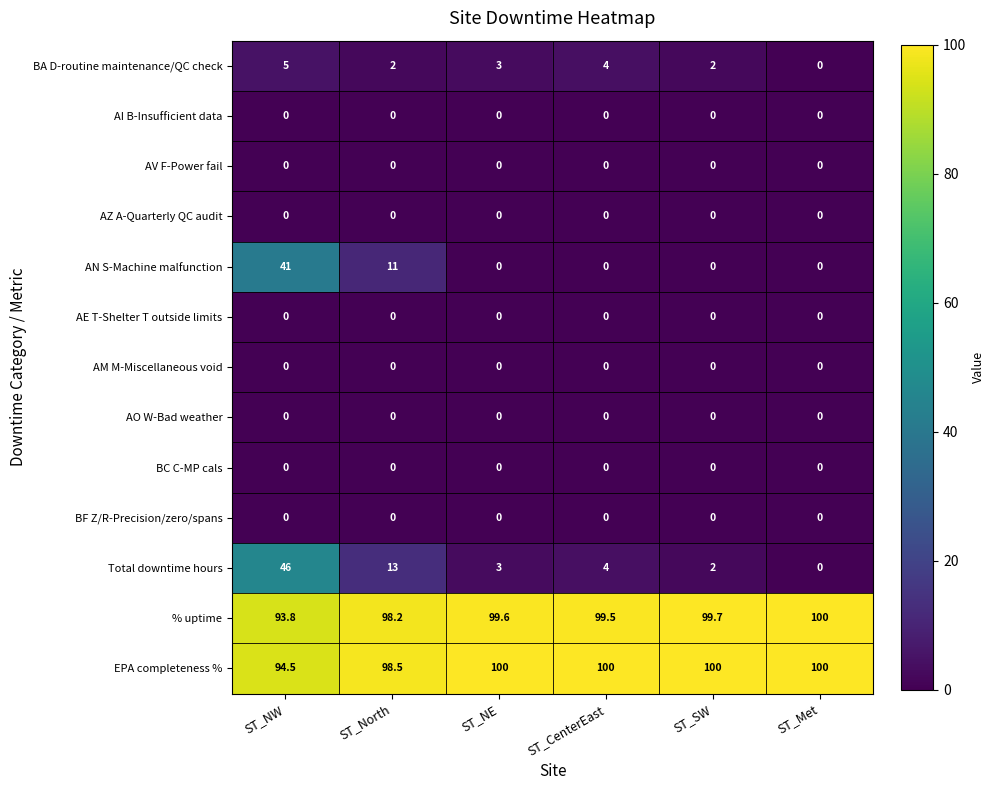

Which series has the widest spread of values?

Total downtime hours